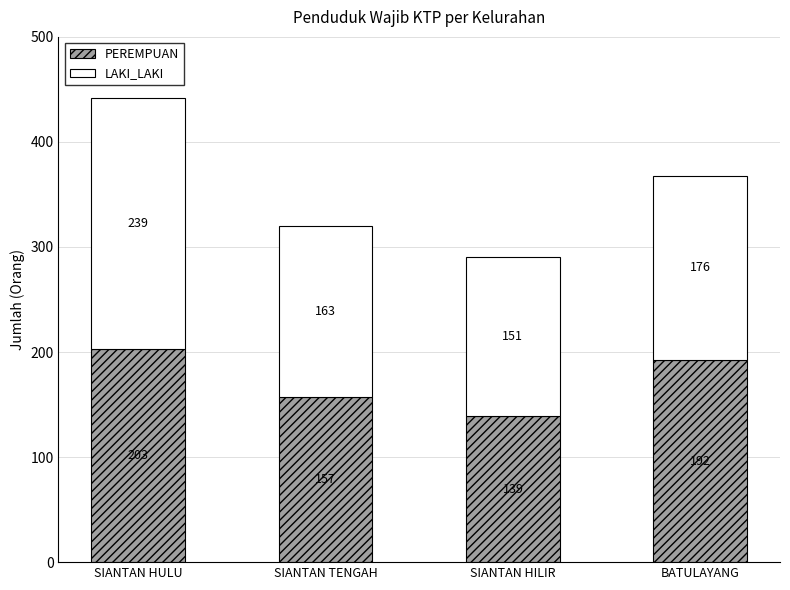

Read the PEREMPUAN value at SIANTAN HILIR, to the nearest 5.

140